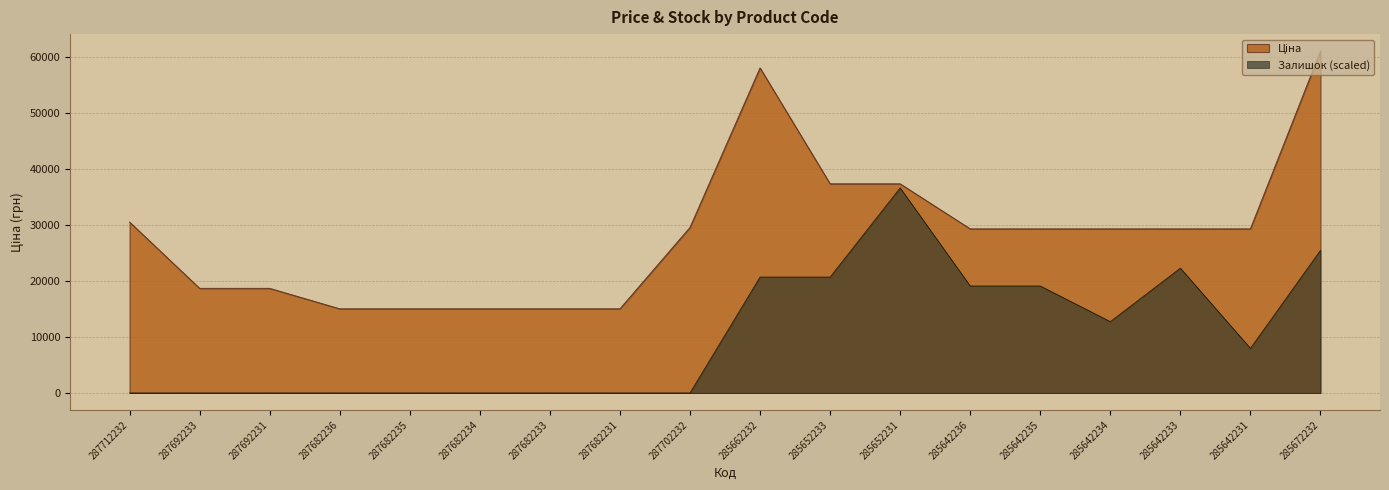

True or false: Залишок and Ціна cross at least once.

False